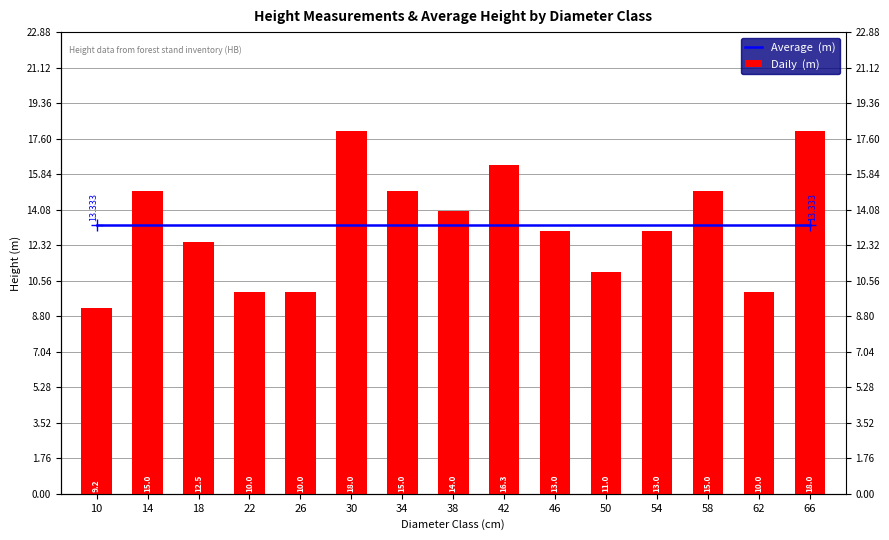

Which series has the largest range (max minus min)?

Daily  (m)